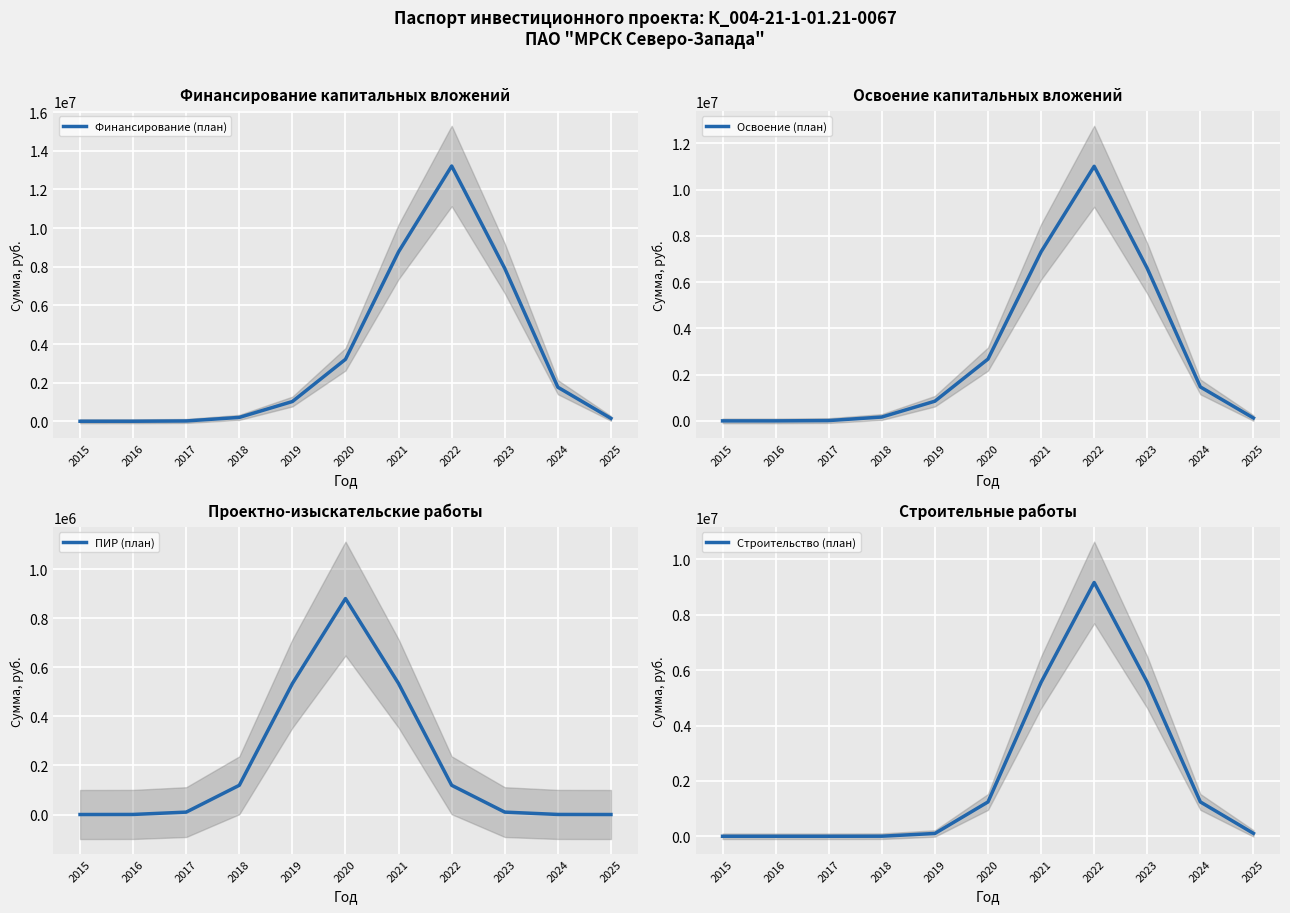

List the labels in order of Освоение (план) value, largest first.

2022, 2021, 2023, 2020, 2024, 2019, 2018, 2025, 2017, 2016, 2015